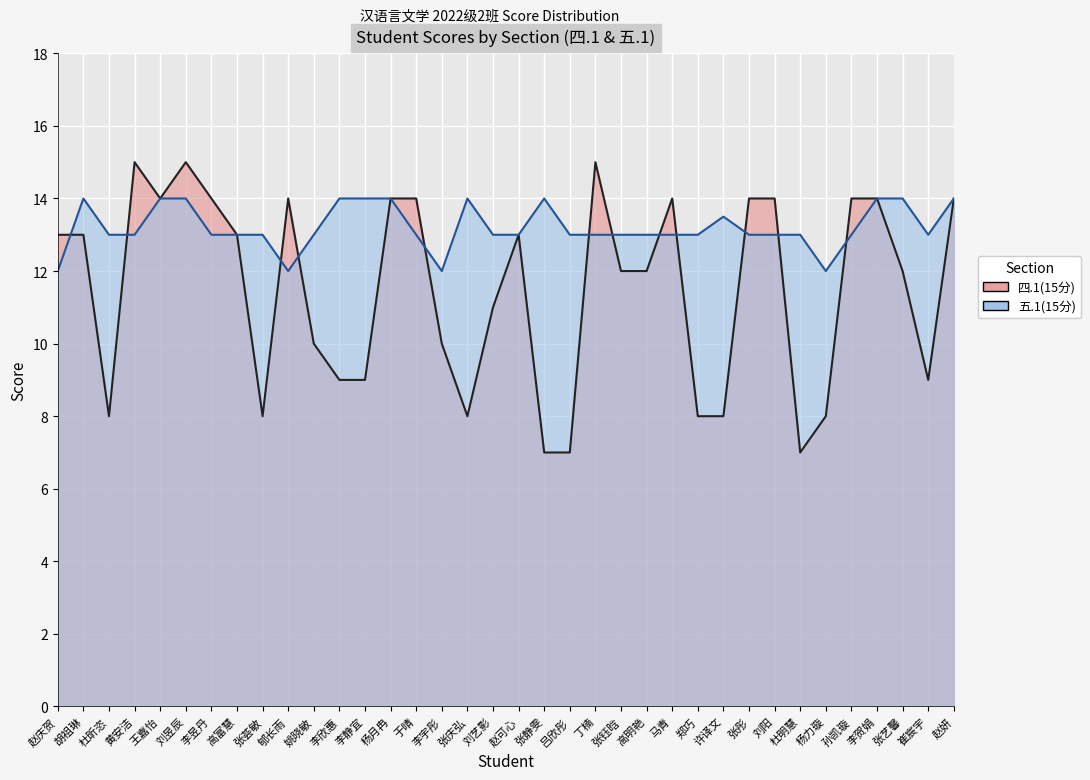

Reading left to right, transcribe all the data shown in this chart.

四.1(15分): 13.0	13.0	8.0	15.0	14.0	15.0	14.0	13.0	8.0	14.0	10.0	9.0	9.0	14.0	14.0	10.0	8.0	11.0	13.0	7.0	7.0	15.0	12.0	12.0	14.0	8.0	8.0	14.0	14.0	7.0	8.0	14.0	14.0	12.0	9.0	14.0
五.1(15分): 12.0	14.0	13.0	13.0	14.0	14.0	13.0	13.0	13.0	12.0	13.0	14.0	14.0	14.0	13.0	12.0	14.0	13.0	13.0	14.0	13.0	13.0	13.0	13.0	13.0	13.0	13.5	13.0	13.0	13.0	12.0	13.0	14.0	14.0	13.0	14.0